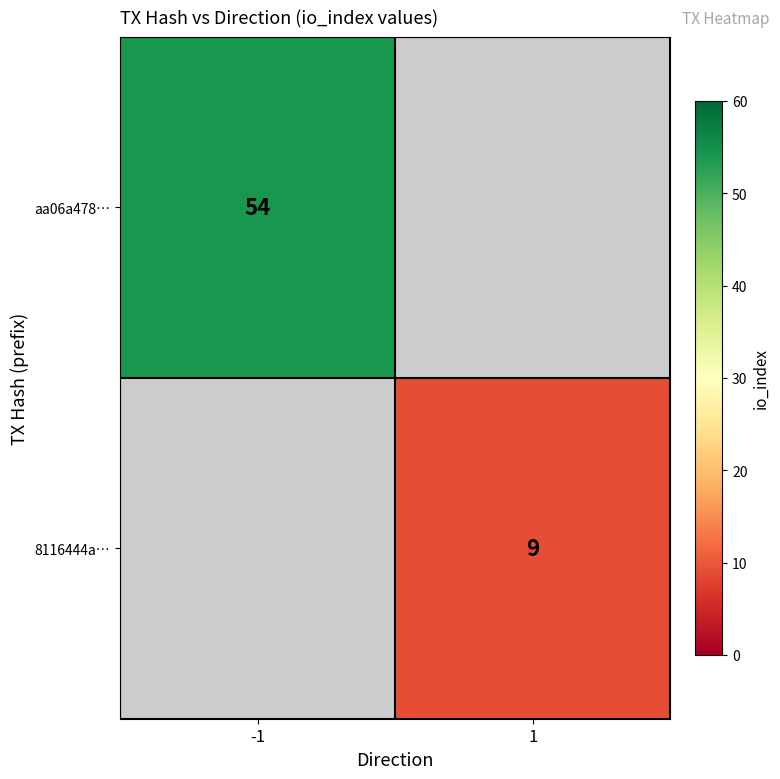

The value of 8116444a… at 1 is 9. True or false?

True